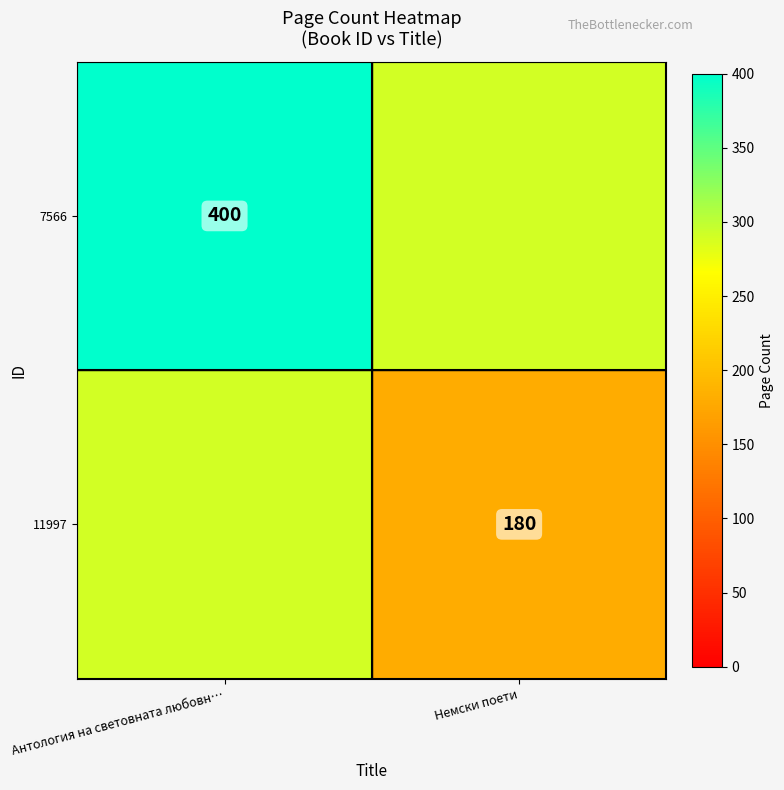

Which has a higher value, Антология на световната любовн… or Немски поети?

Антология на световната любовн…